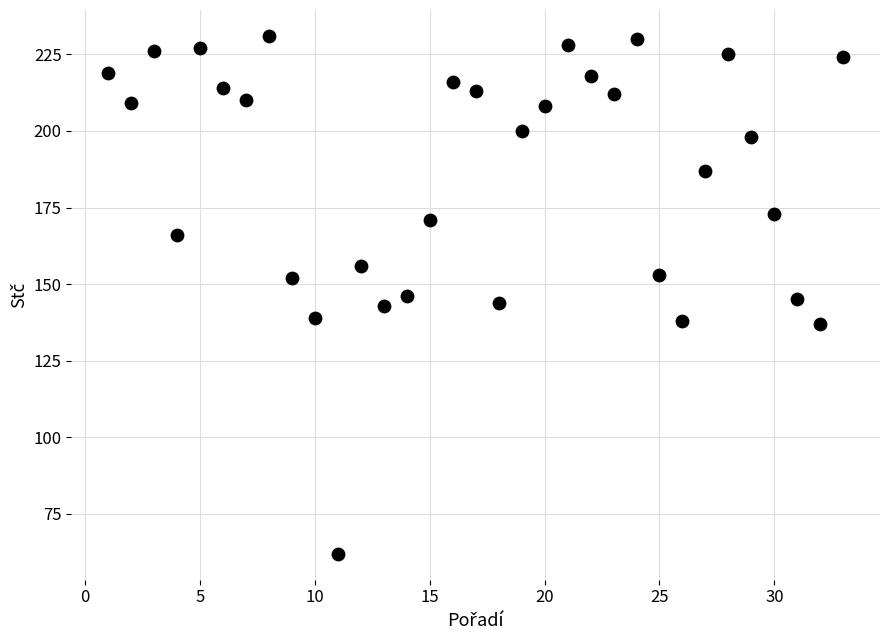

What is the range of Y values (max minus min)?

169